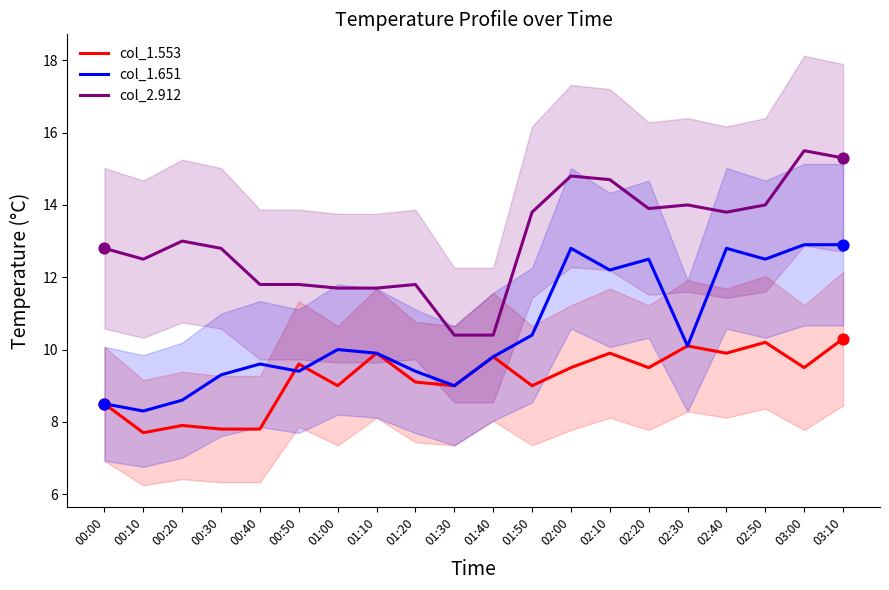

Which series has the widest spread of Y values?

col_2.912